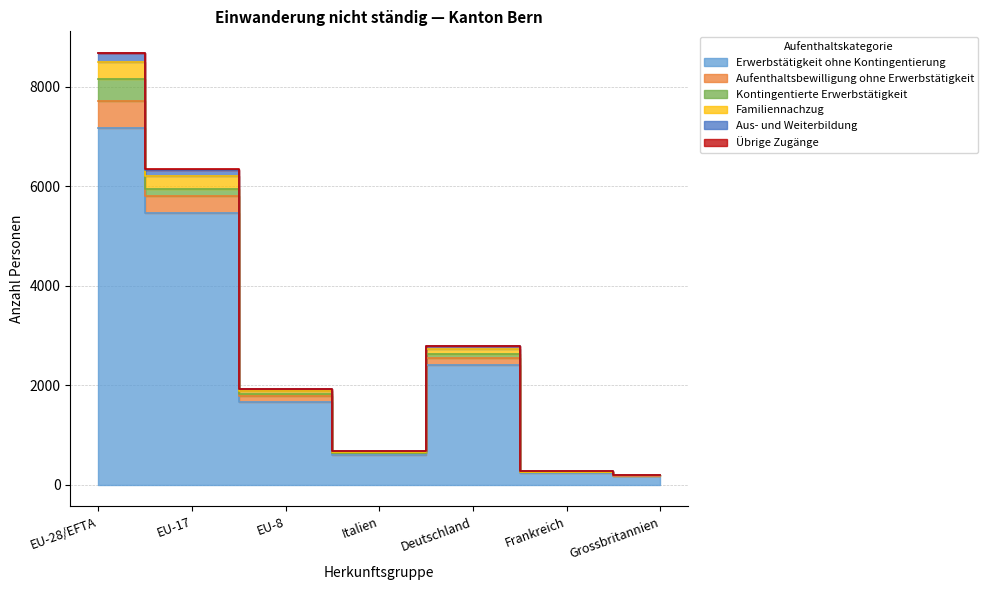

Where is the first local minimum for Aus- und Weiterbildung?

Italien